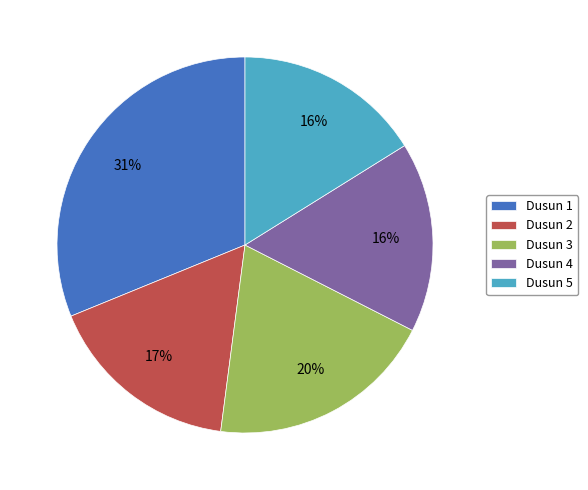

True or false: Dusun 3 accounts for 20% of the total.

True